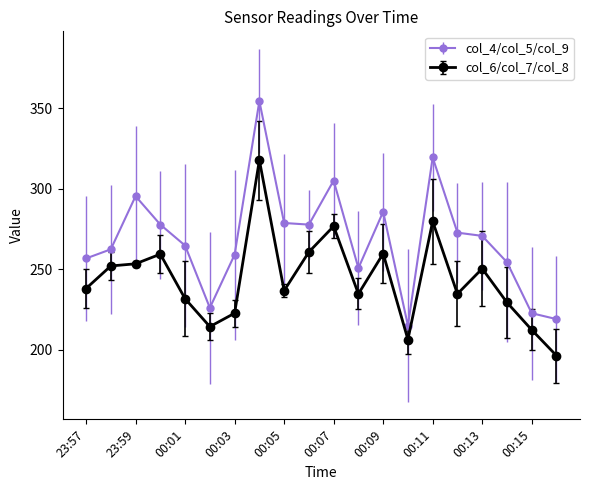

Which series has the largest total across all categories?

col_4/col_5/col_9